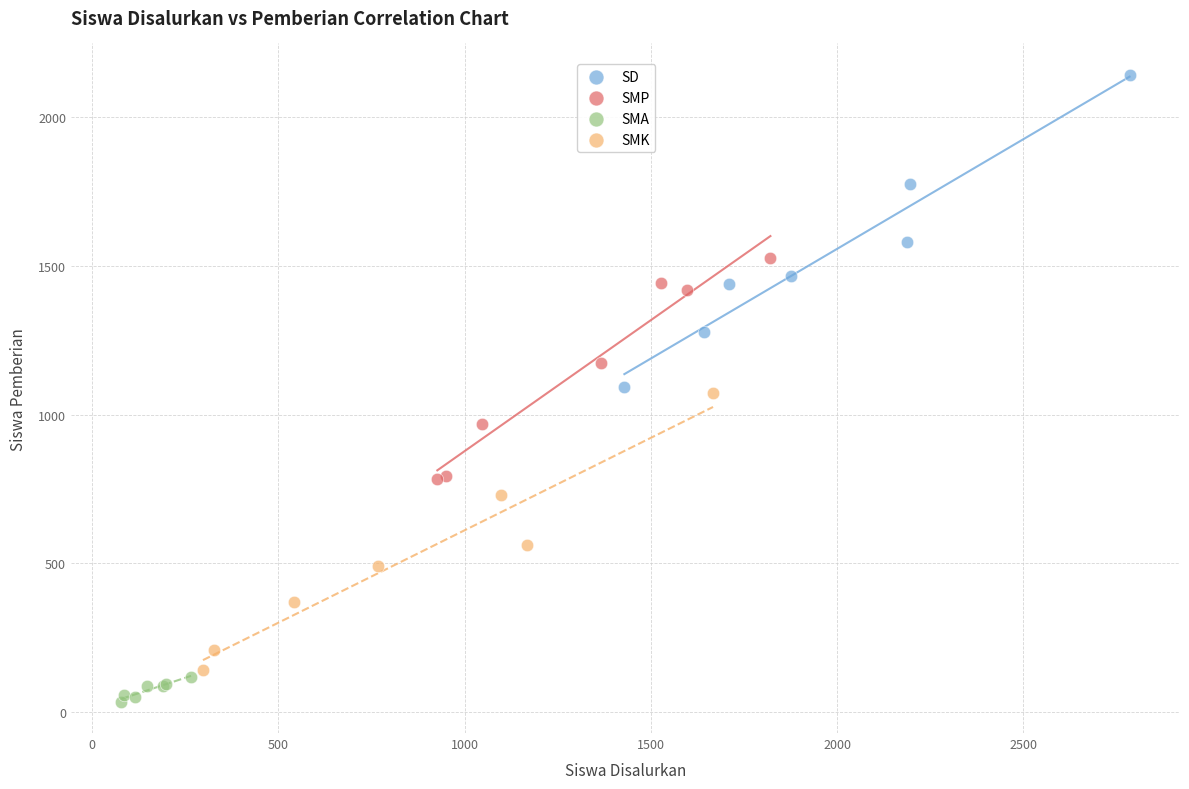

Which series reaches the maximum Y coordinate?

SD